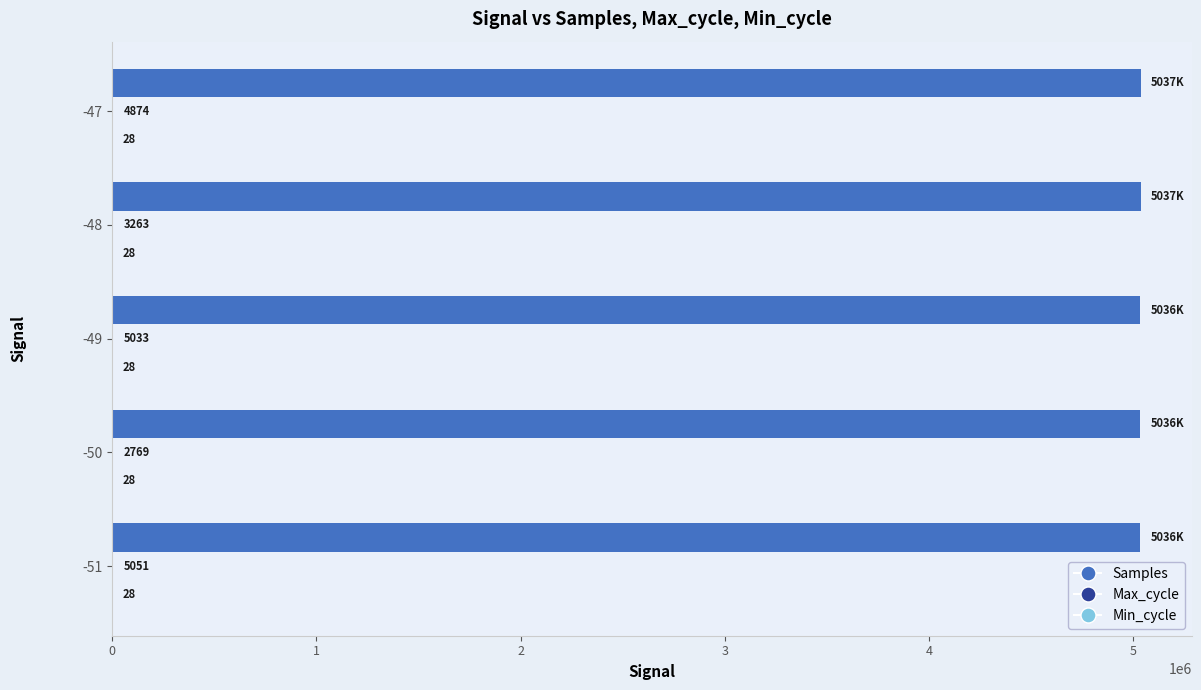

The Samples series shows 5037351 at -48. True or false?

True